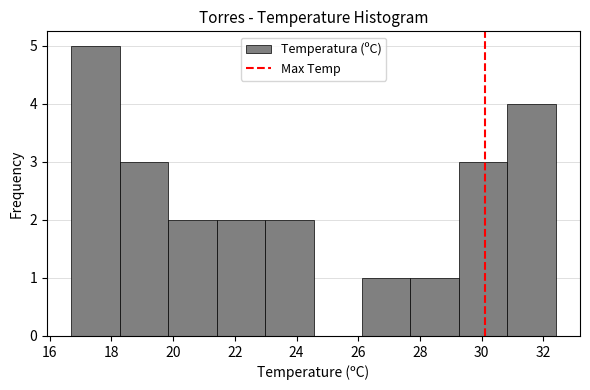

Reading left to right, list every bar in this chart as the range it spans on the x-axis followed by its height. Neither the bar edges nor the heights are printed on the chart, so give them approximately, as read against the axes.

16.8 to 18.2: 5
18.2 to 19.8: 3
19.8 to 21.4: 2
21.4 to 23.0: 2
23.0 to 24.6: 2
24.6 to 26.2: 0
26.2 to 27.6: 1
27.6 to 29.2: 1
29.2 to 30.8: 3
30.8 to 32.4: 4